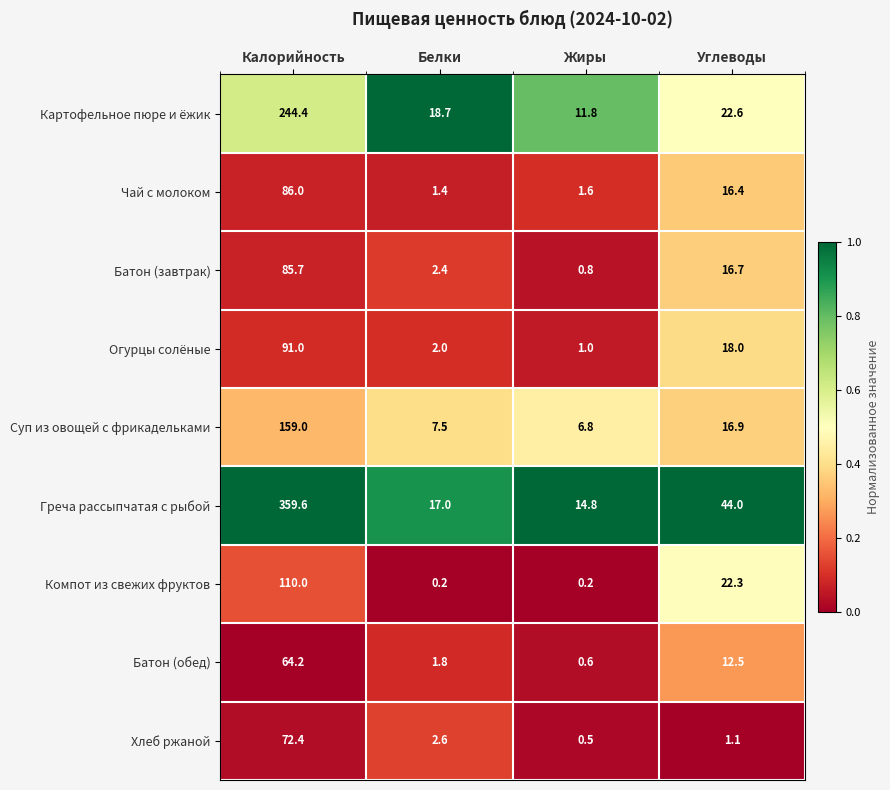

At which label does Огурцы солёные first exceed 18?

Калорийность